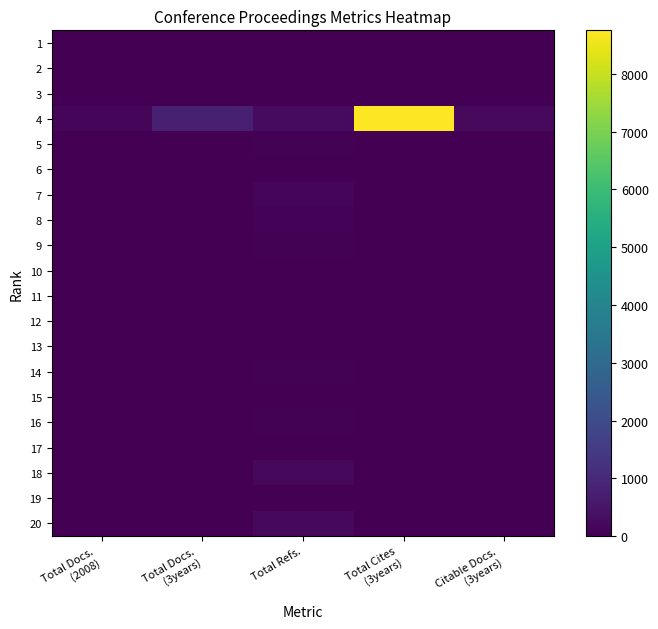

What is the spread (max minus min) of values at Total Refs.?

264